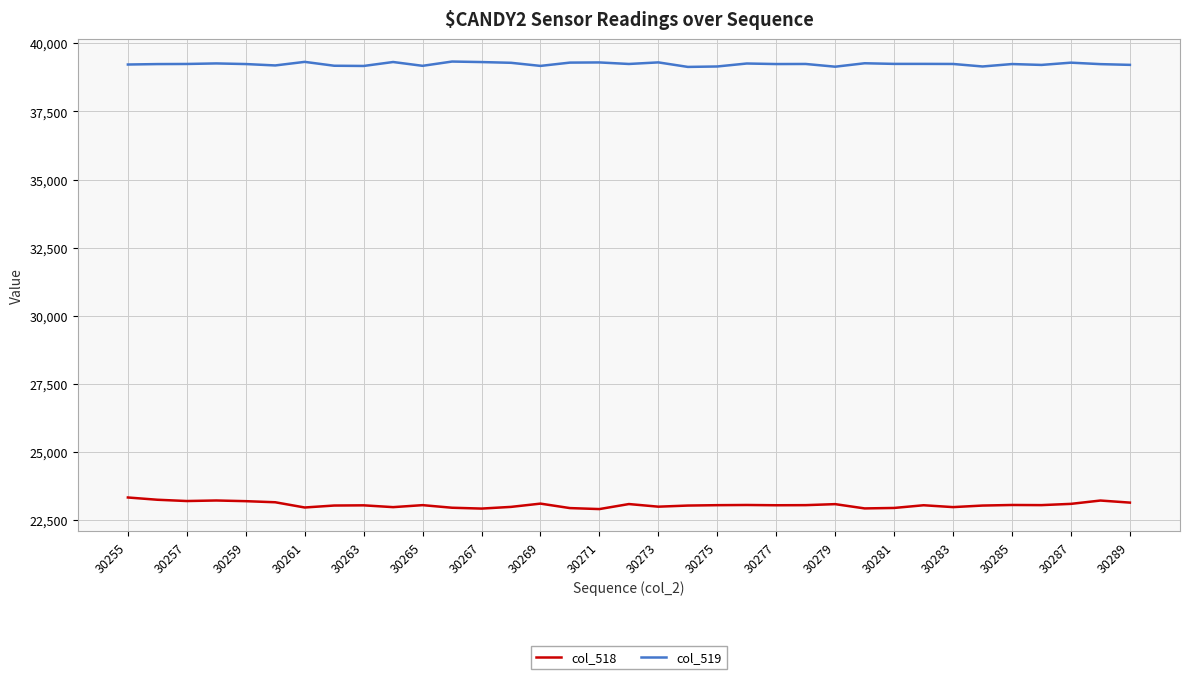

What is the minimum value for col_519?

39134